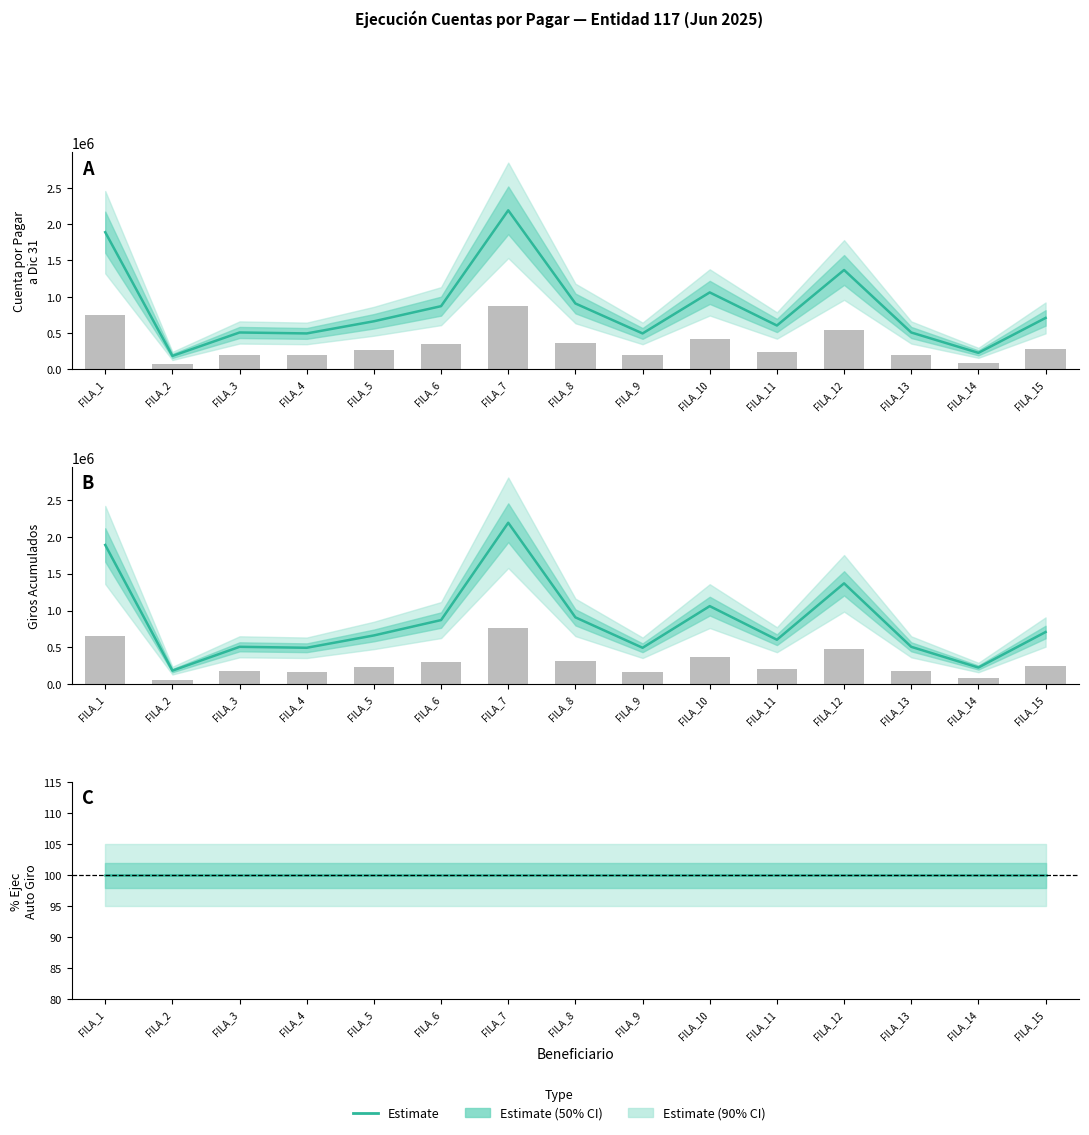

Where does the CUENTA POR PAGAR A DICIEMBRE 31 series first go above 232028?

FILA_1